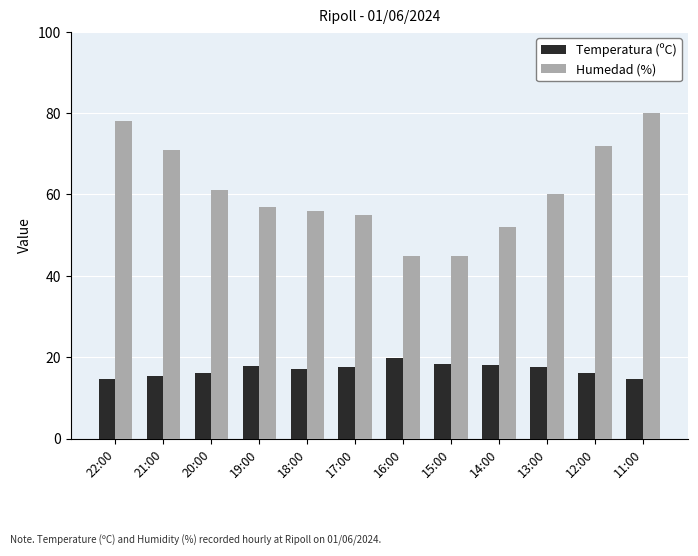

What is the value of the Humedad (%) bar at the 10th from the left?

60.0